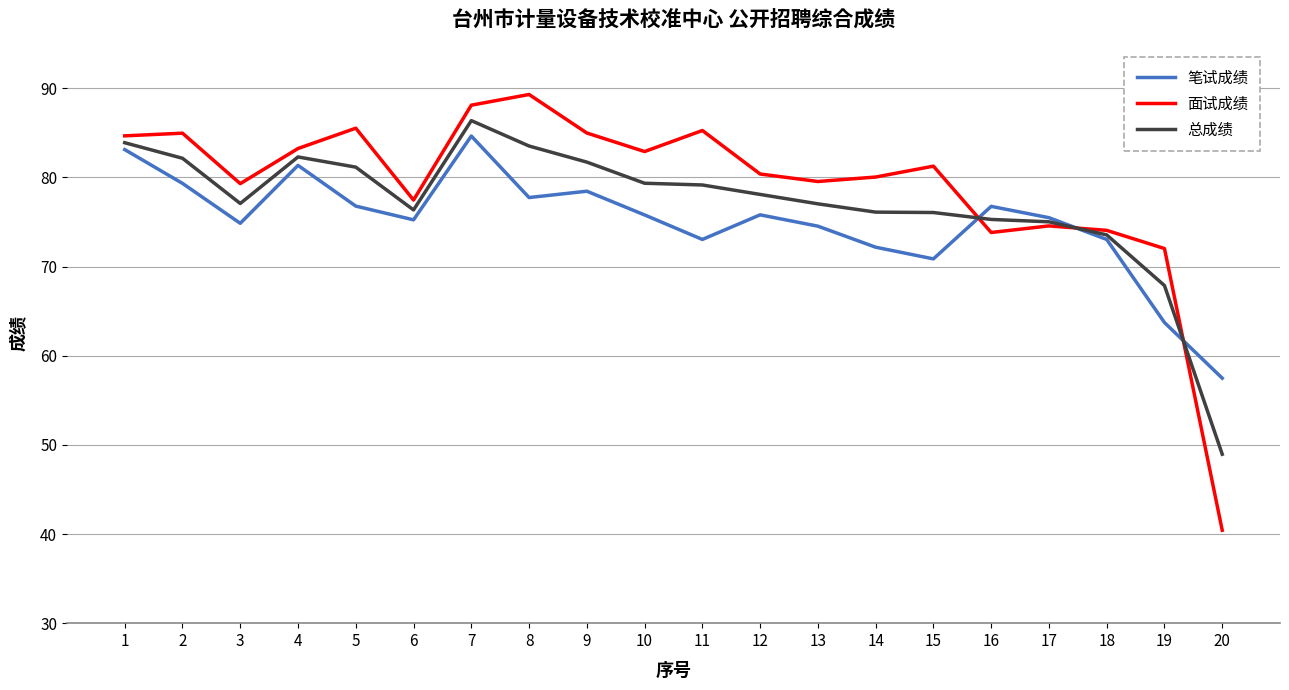

Rank the series at 16 from highest to lowest value.

笔试成绩, 总成绩, 面试成绩